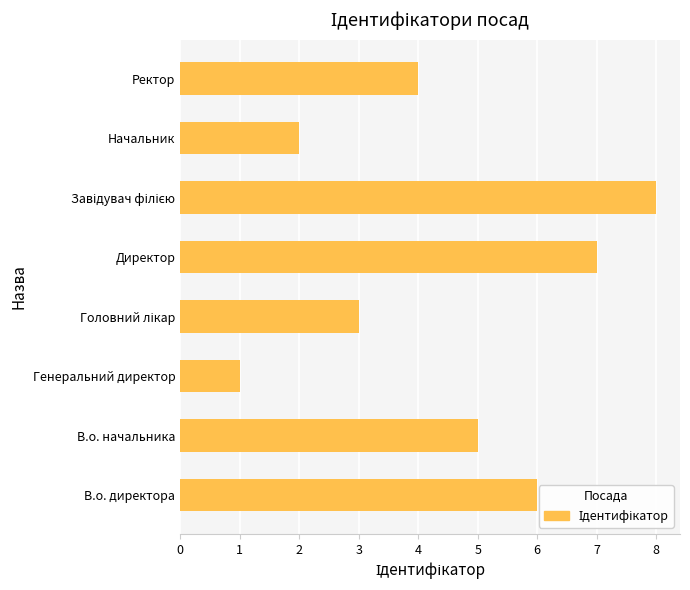

The chart shows a value of 2 at Генеральний директор. True or false?

False